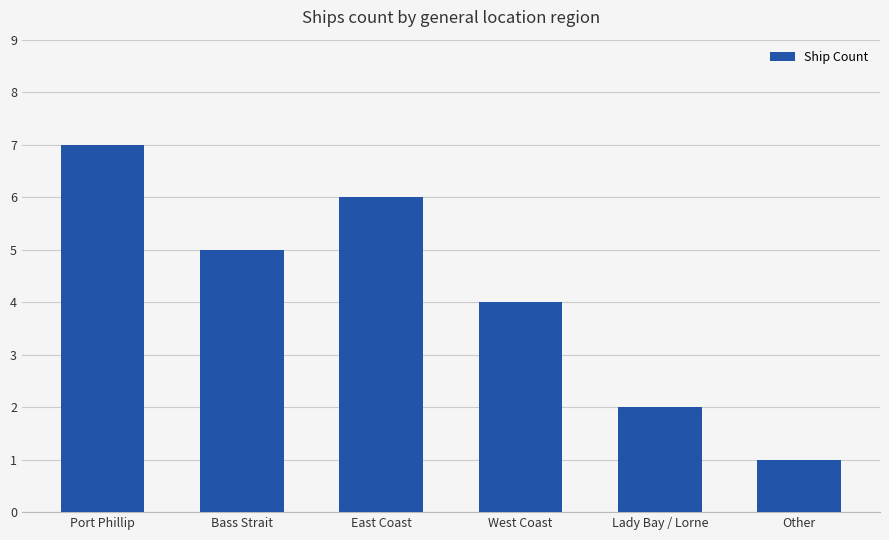

The value at East Coast is 1. True or false?

False